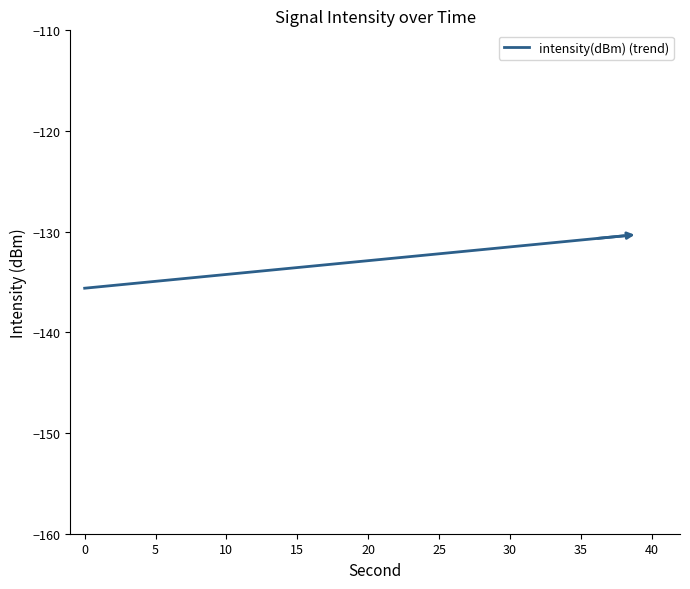

What is the difference between the maximum and minimum values?

5.2